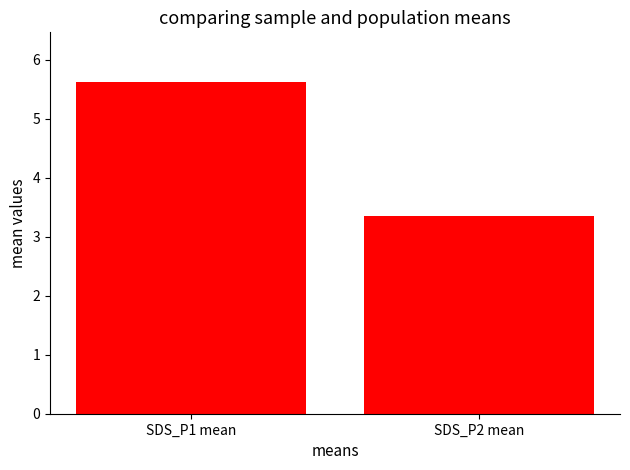

What is the maximum value shown in the chart?

5.6